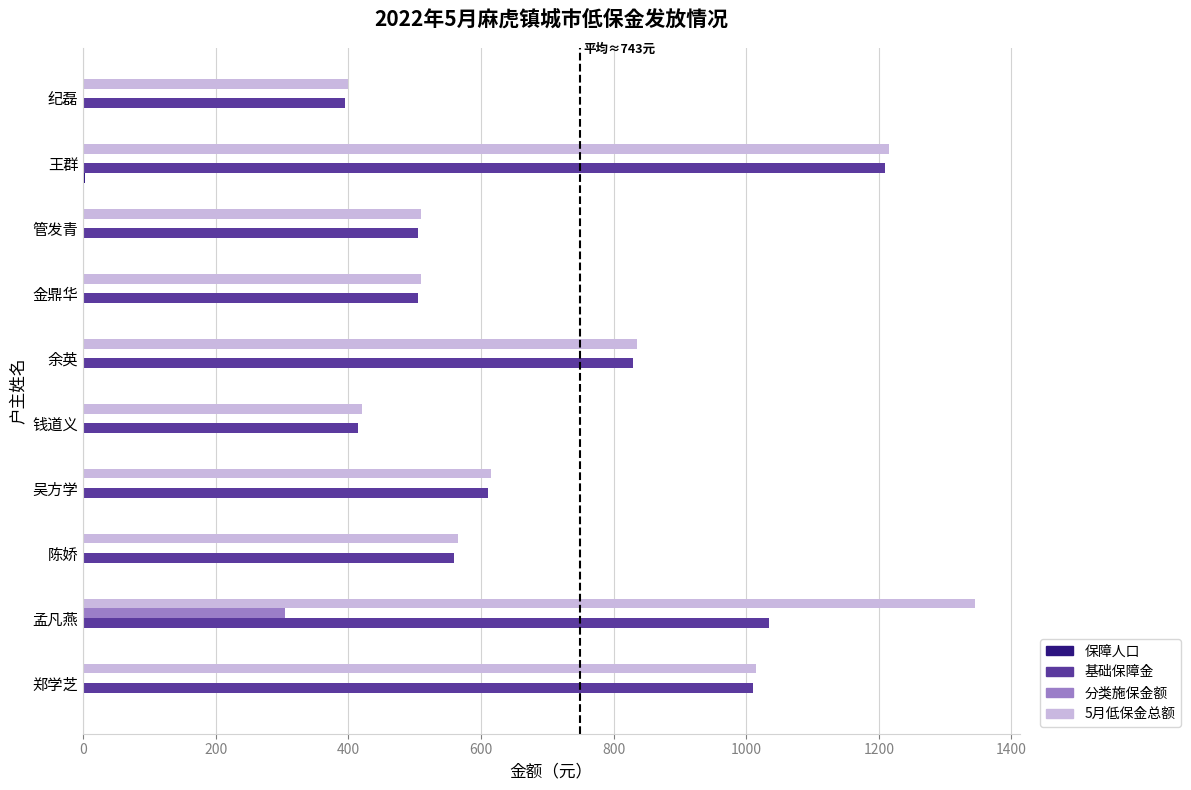

Which series has the largest total across all categories?

5月低保金总额